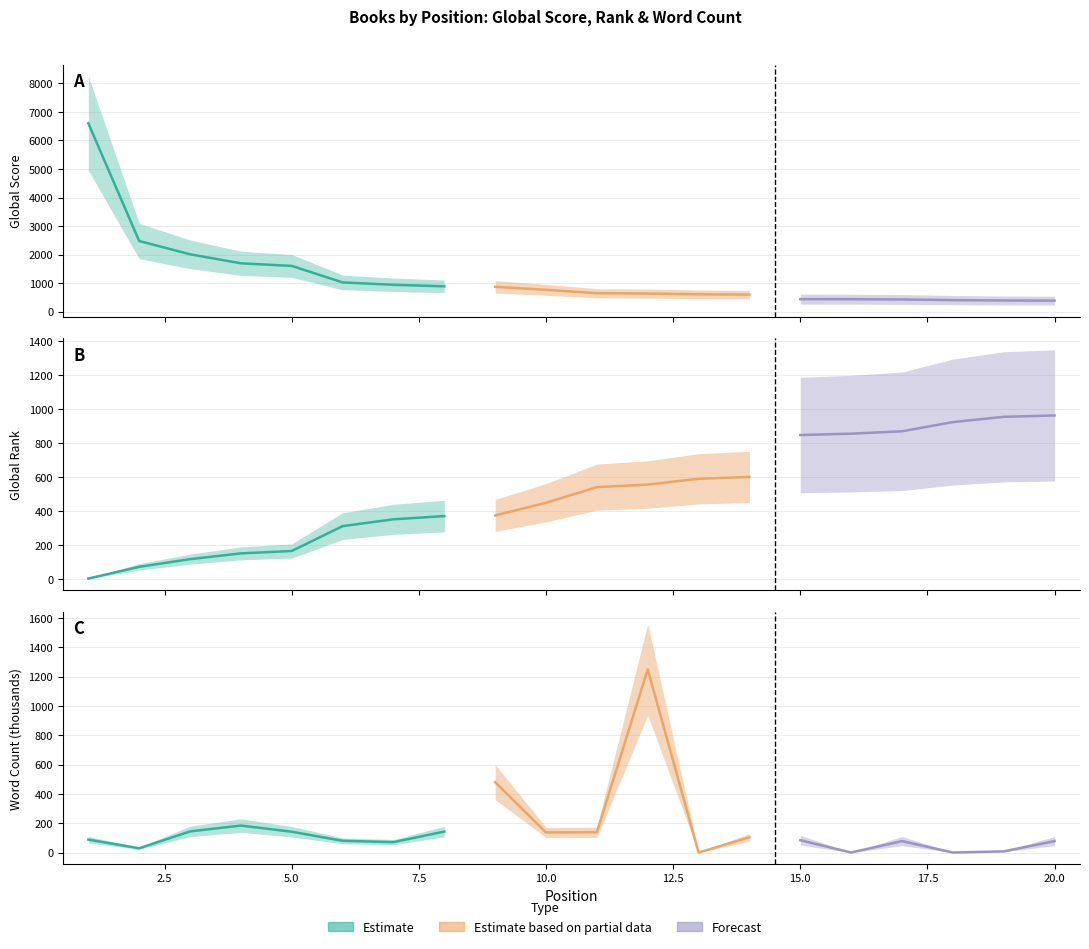

What is the difference between the highest and lowest values at 15?

764